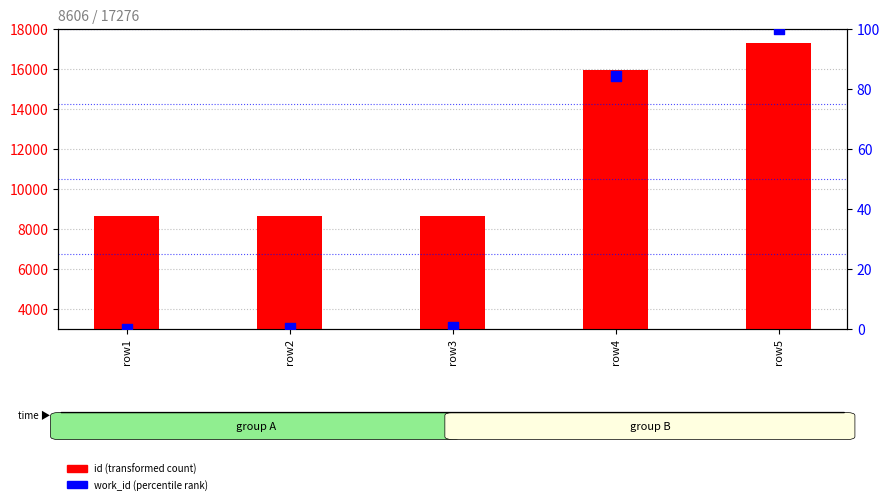

Which series has the largest total across all categories?

id